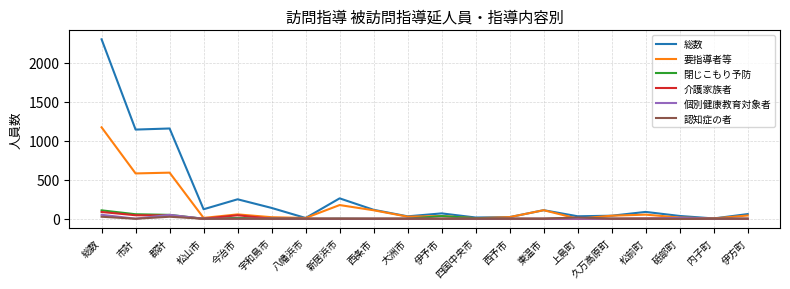

True or false: 認知症の者 has a value of 0 at 内子町.

True